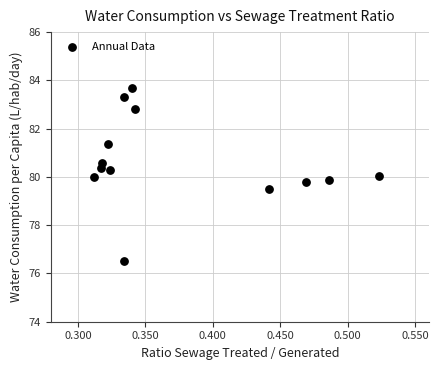

What is the range of Y values (max minus min)?

7.2